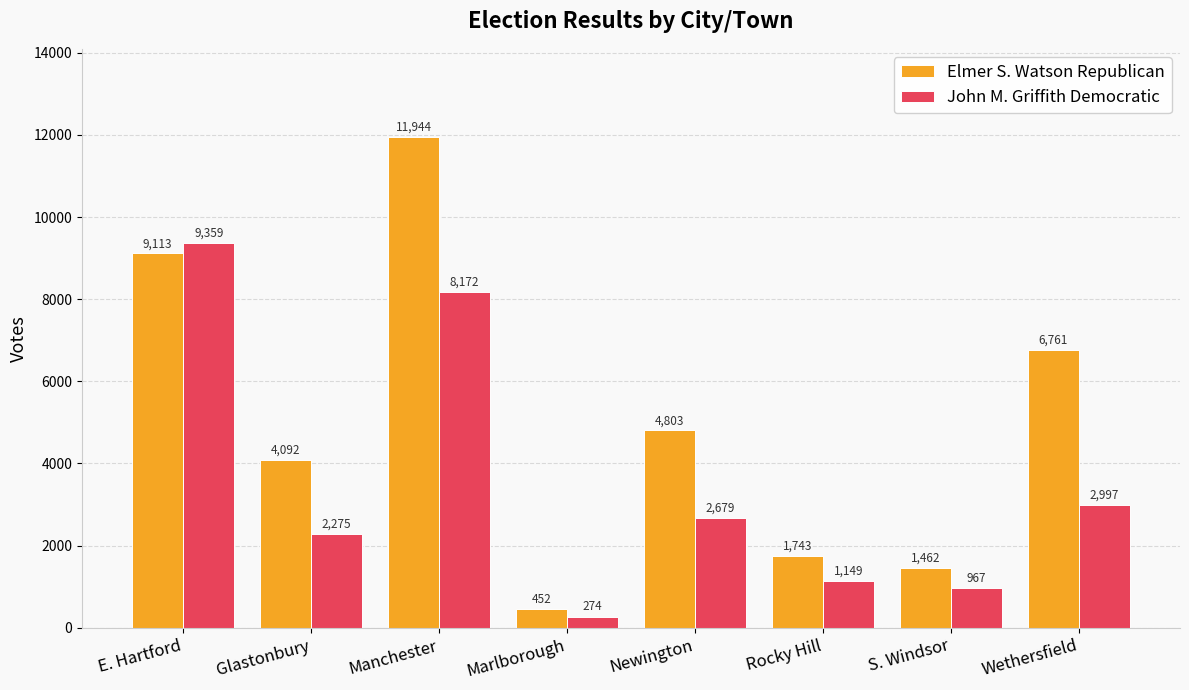

The Elmer S. Watson Republican series shows 4092 at Glastonbury. True or false?

True